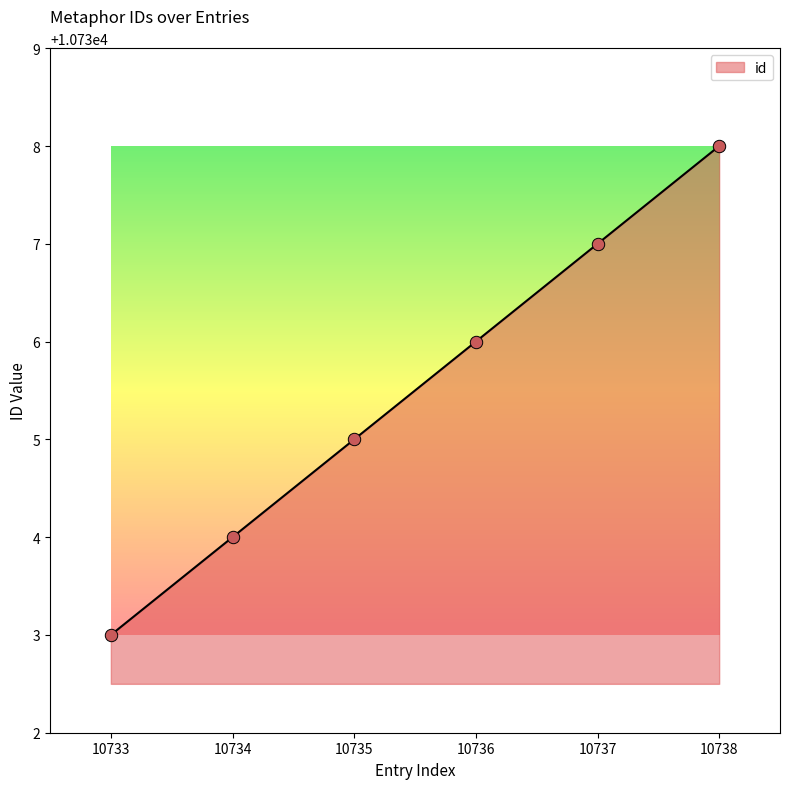

Approximately how many times larger is the value at 10735 compared to 10737?

1.0